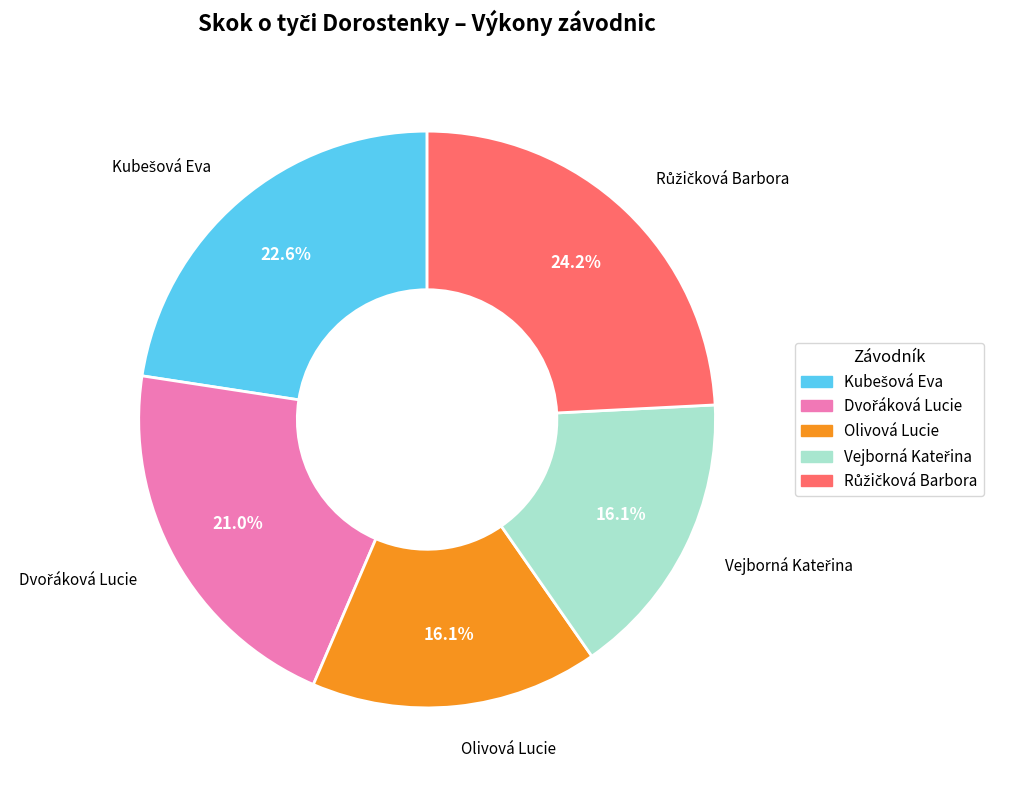

Is there any slice that represents more than half of the pie?

No